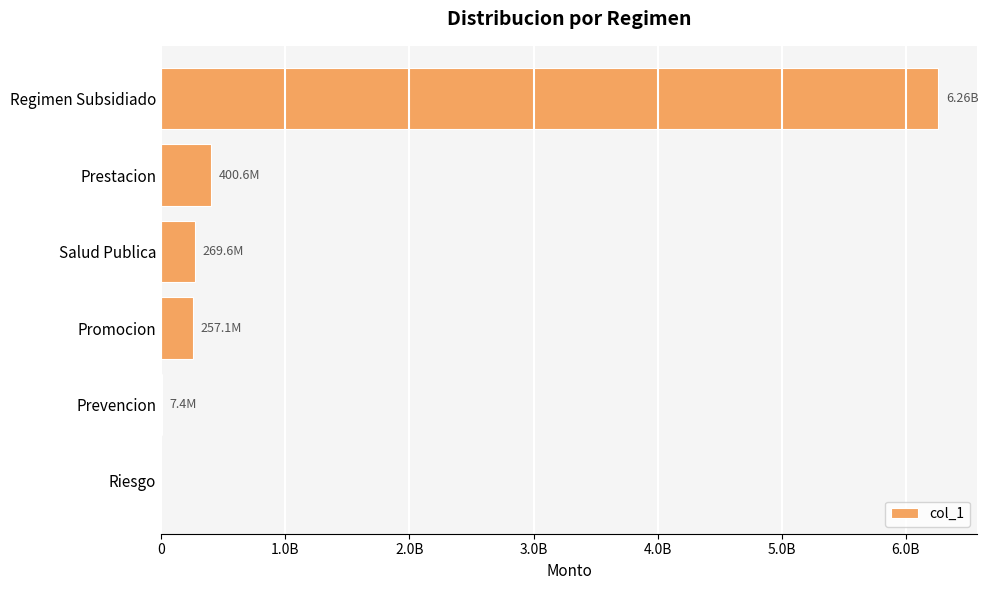

Are the bars horizontal?

Yes